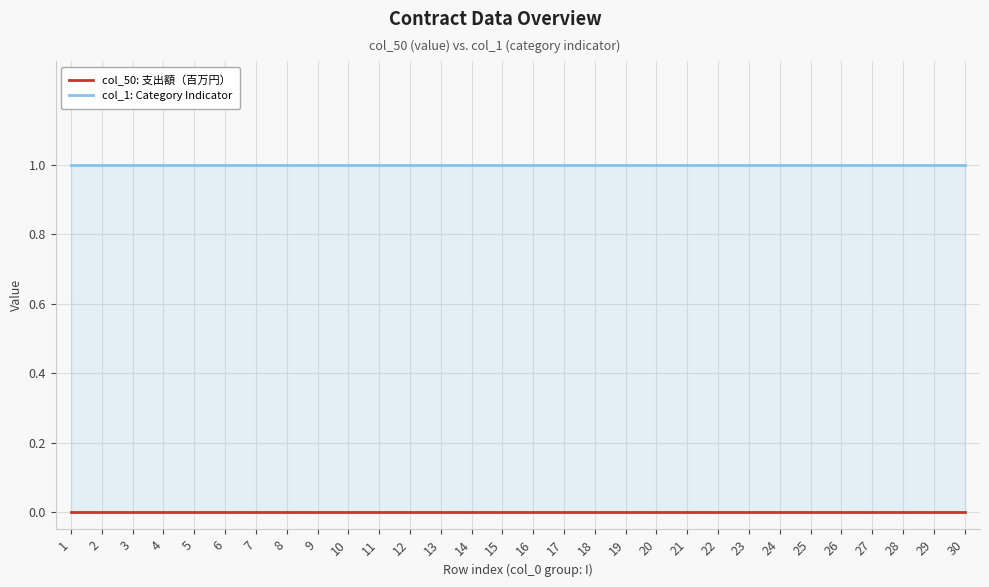

What is the difference between the highest and lowest values at 25?

1